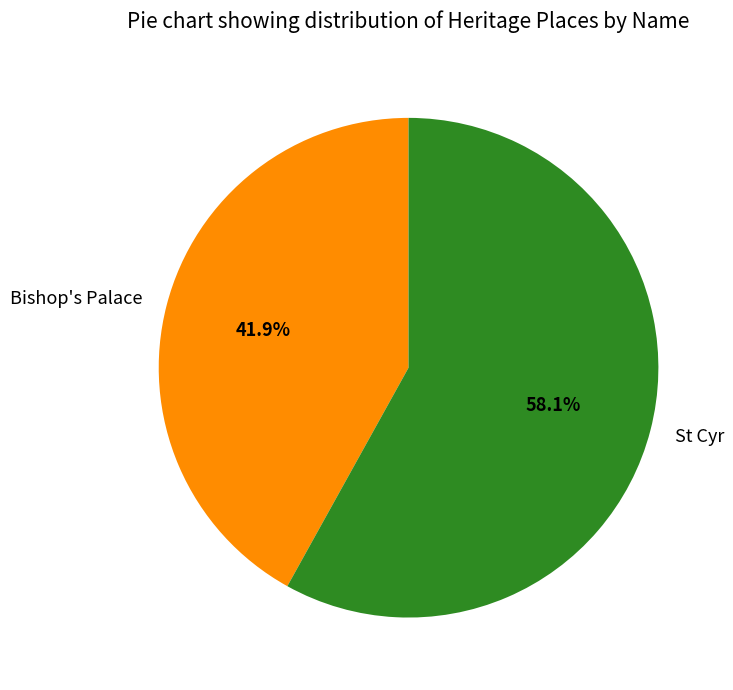

Which slice is the largest?

St Cyr